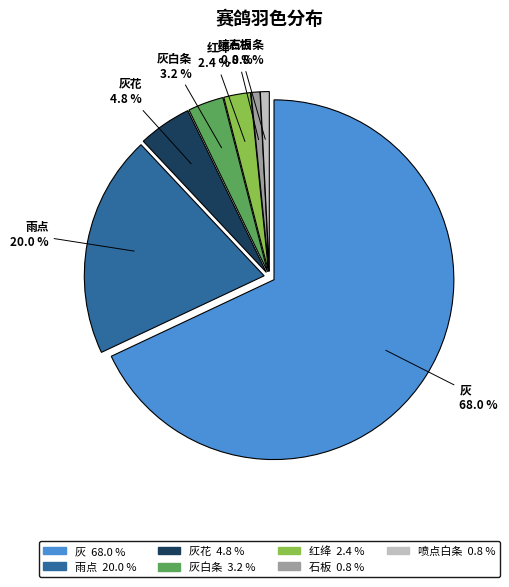

What is the majority slice?

灰